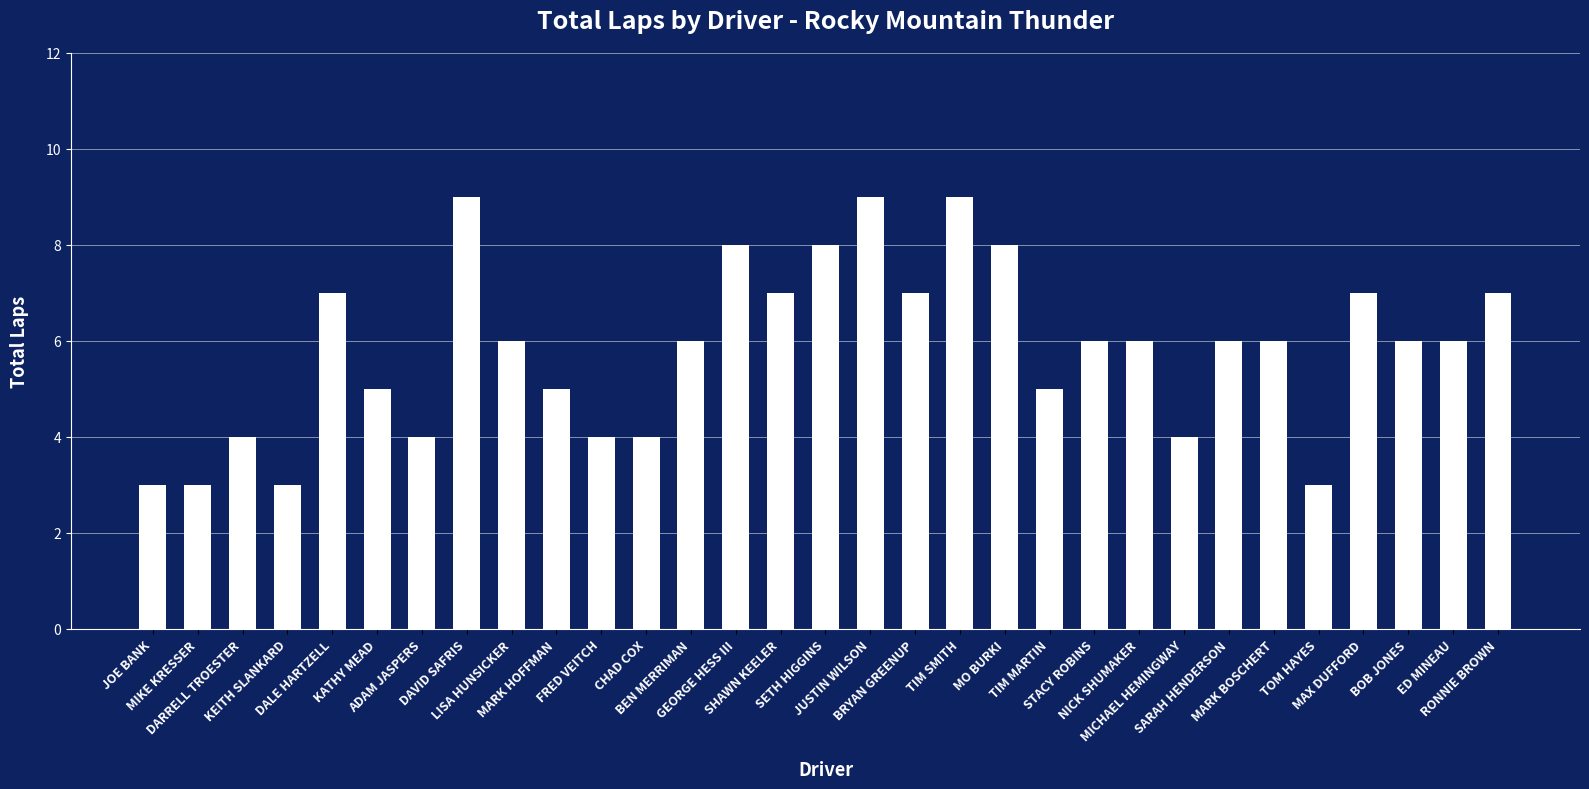

Reading right to left, list all the values displayed in this chart.

7	6	6	7	3	6	6	4	6	6	5	8	9	7	9	8	7	8	6	4	4	5	6	9	4	5	7	3	4	3	3